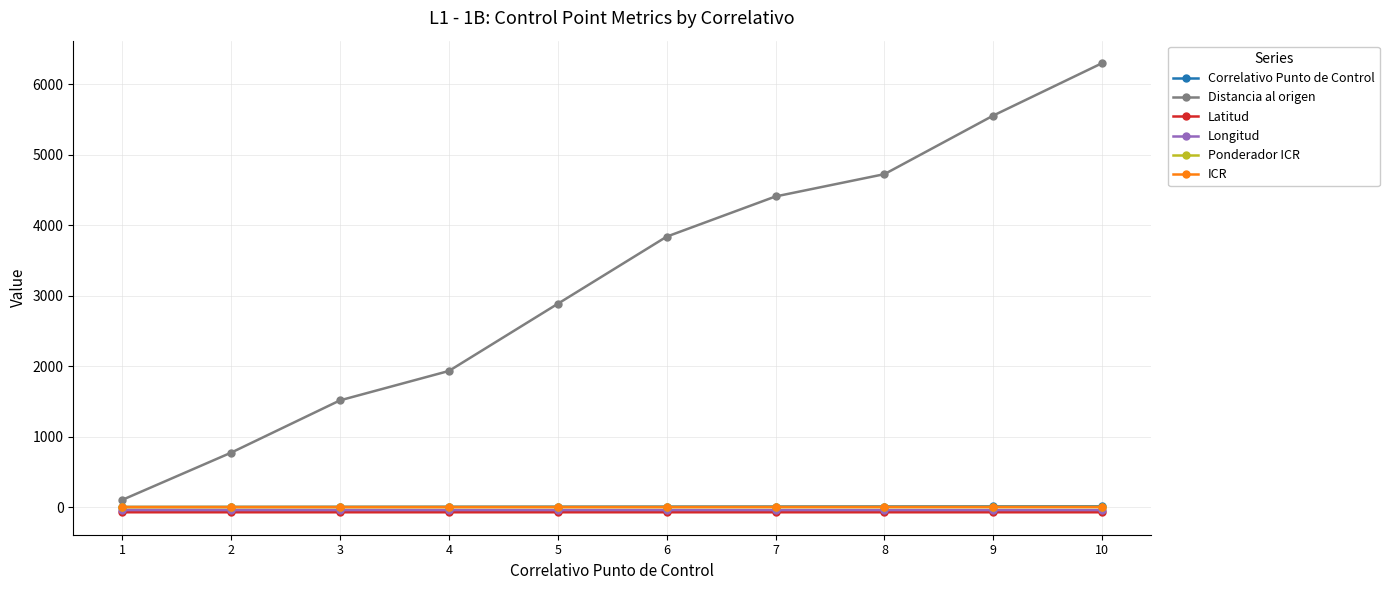

How many data points in Distancia al origen are less than 3836?

5